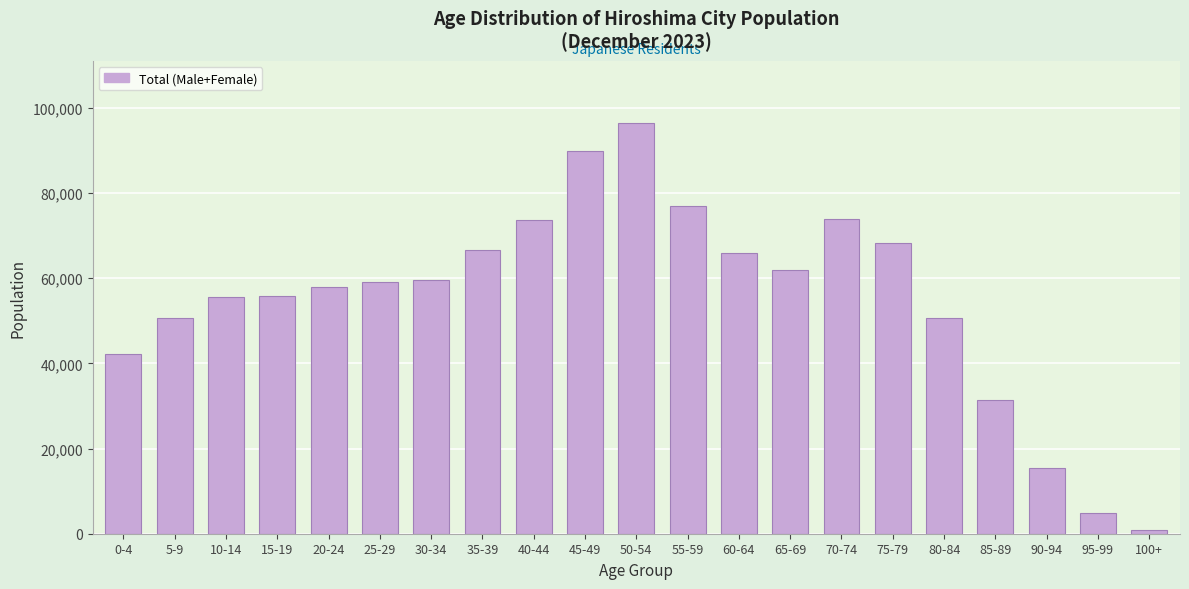

What is the ratio of the value at 0-4 to the value at 55-59?

0.5